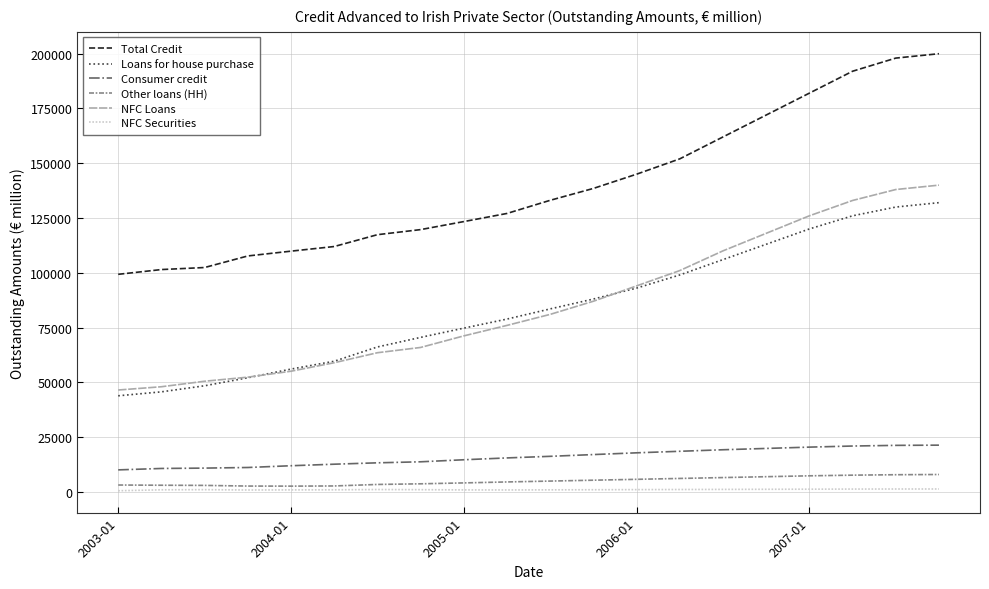

How many lines are shown in the chart?

6